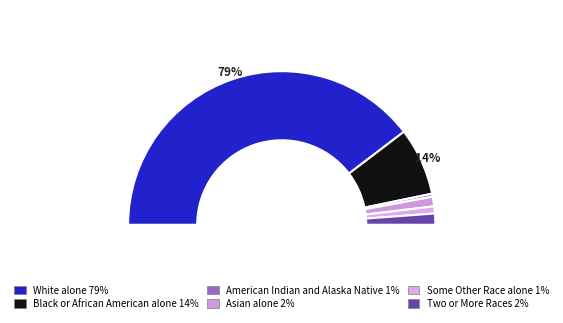

Which slice is the largest?

White alone